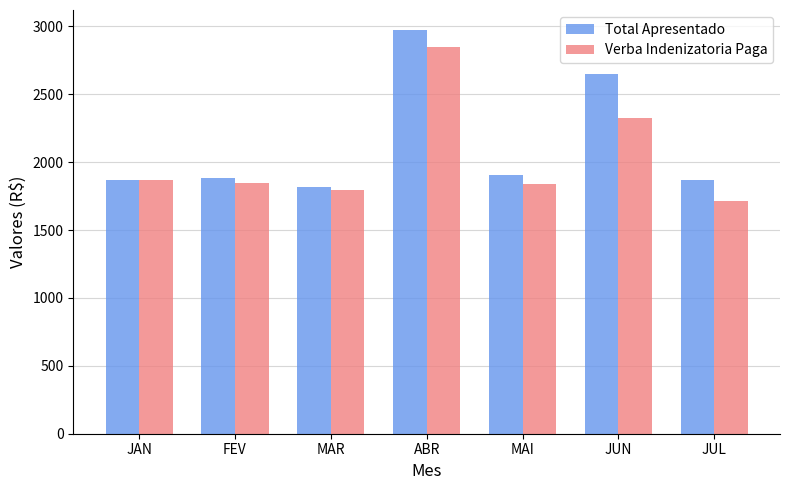

What is the difference between the Verba Indenizatoria Paga values at FEV and MAR?

55.7